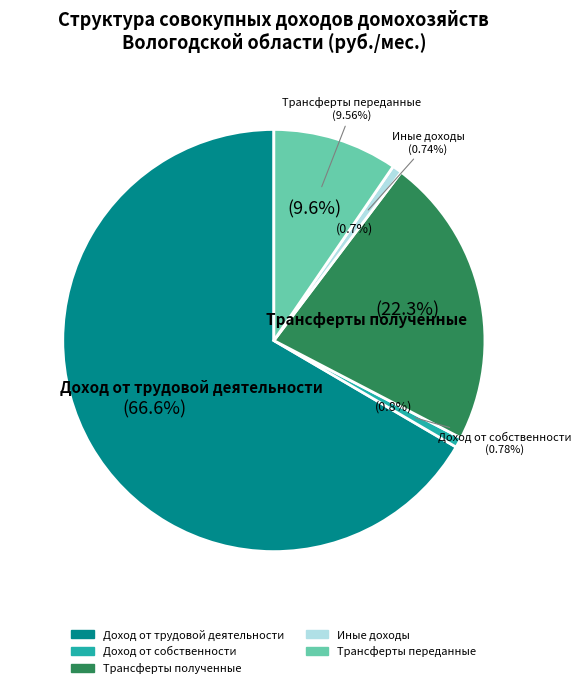

Does Иные доходы account for over 50% of the chart?

No